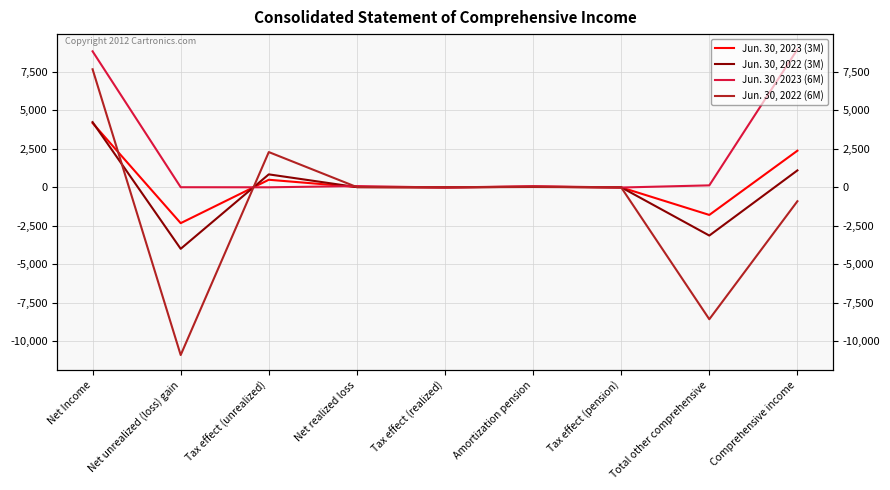

Rank the series at Comprehensive income from highest to lowest value.

Jun. 30, 2023 (6M), Jun. 30, 2023 (3M), Jun. 30, 2022 (3M), Jun. 30, 2022 (6M)